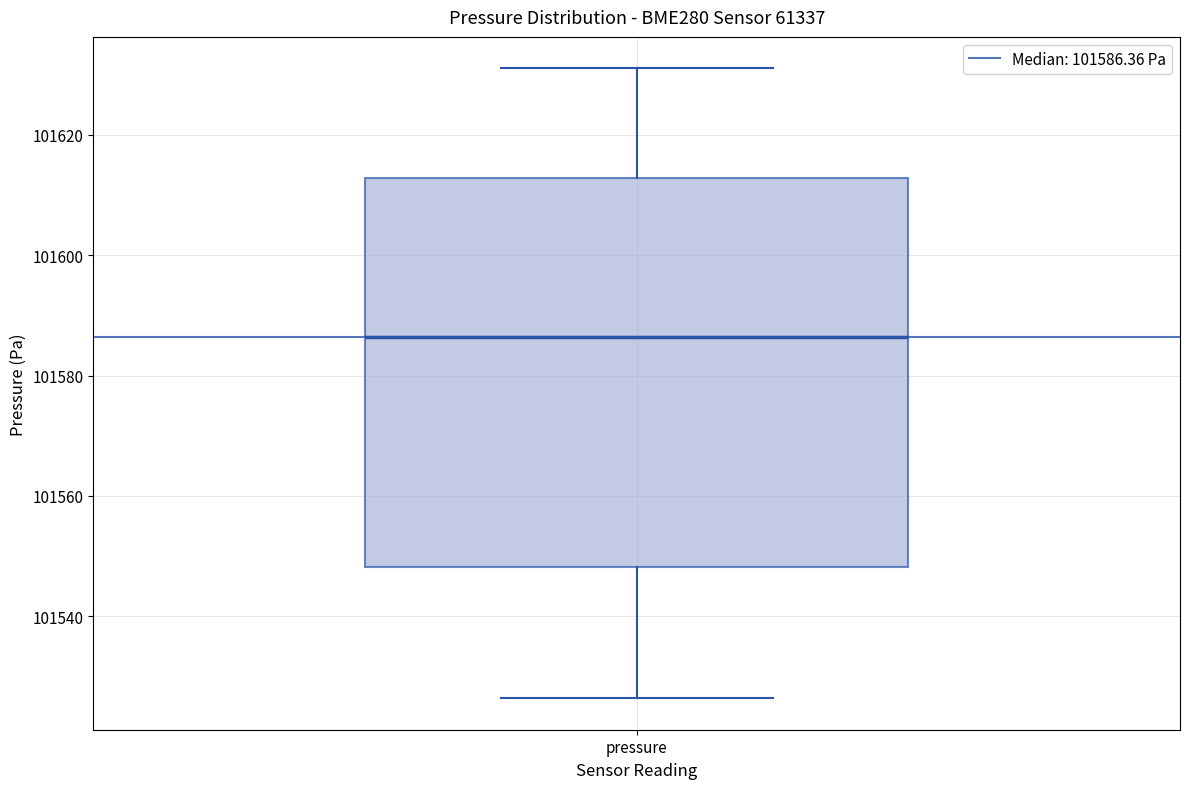

Where does the median line of the box for pressure sit on the y-axis? The values are not printed on the chart, so give them approximately, as read against the axis.

101586